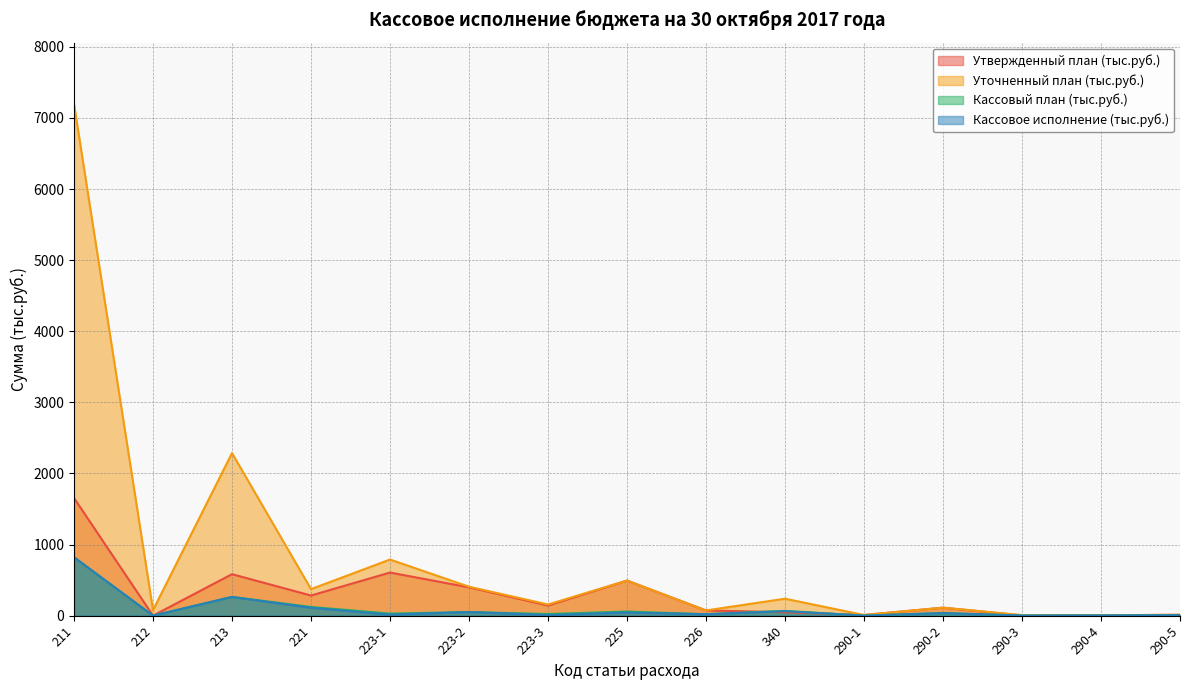

What is the greatest value displayed?

7195